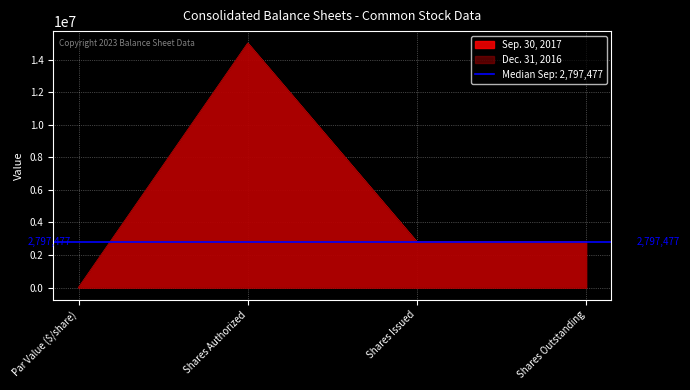

How many data points in Sep. 30, 2017 are above 2797477?

1